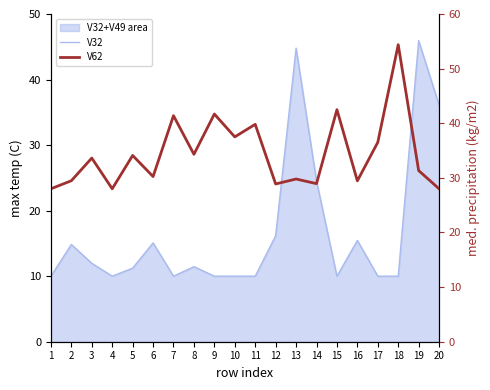

True or false: V32 has a value of 8.8 at 2.

False